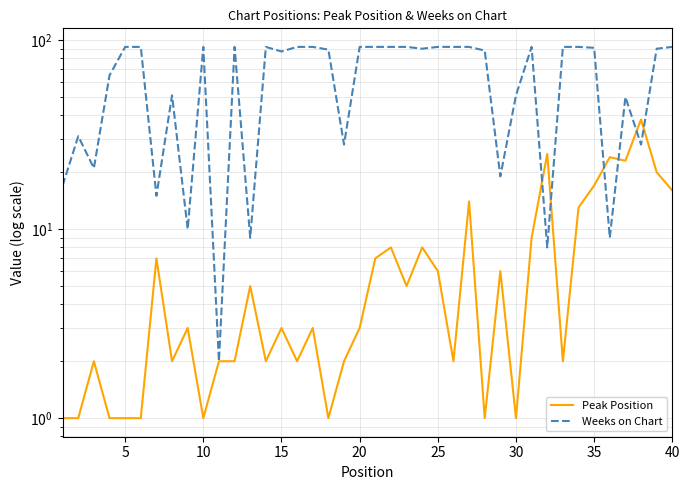

Is it true that Weeks on Chart equals 92 at 25?

True